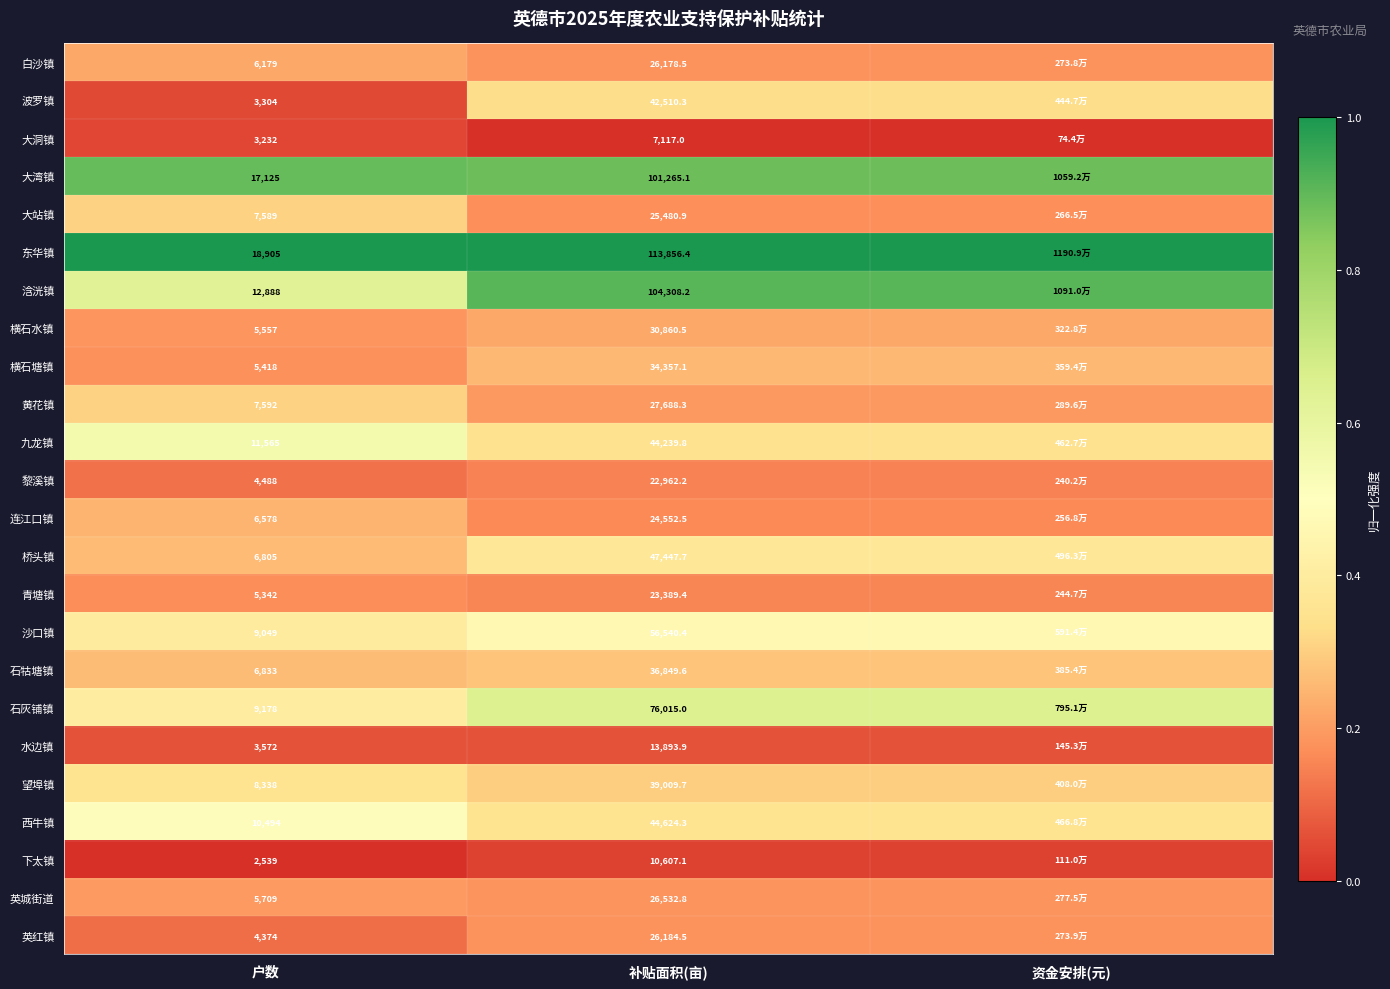

At 户数, list the series in order from smallest to largest.

下太镇, 大洞镇, 波罗镇, 水边镇, 英红镇, 黎溪镇, 青塘镇, 横石塘镇, 横石水镇, 英城街道, 白沙镇, 连江口镇, 桥头镇, 石牯塘镇, 大站镇, 黄花镇, 望埠镇, 沙口镇, 石灰铺镇, 西牛镇, 九龙镇, 浛洸镇, 大湾镇, 东华镇